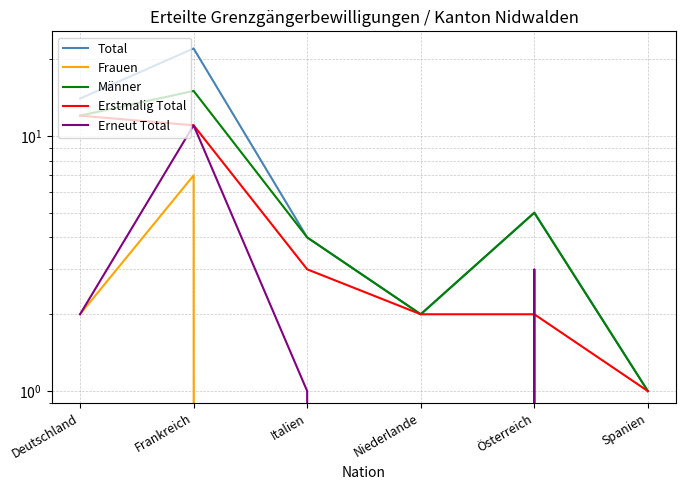

Rank the series by their maximum value, from lowest to highest.

Frauen, Erneut Total, Erstmalig Total, Männer, Total